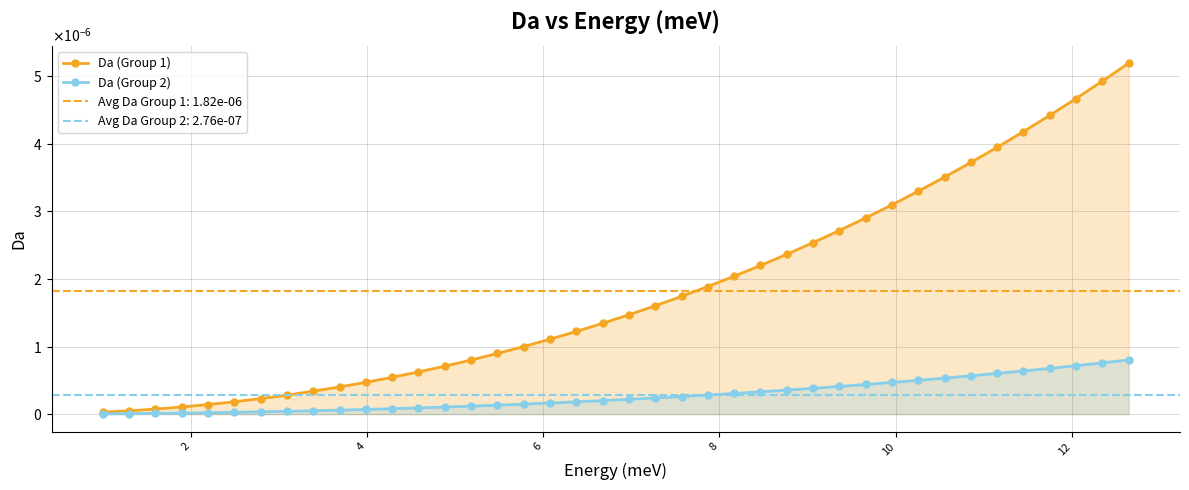

True or false: Da (Group 2) and Da (Group 1) cross at least once.

False